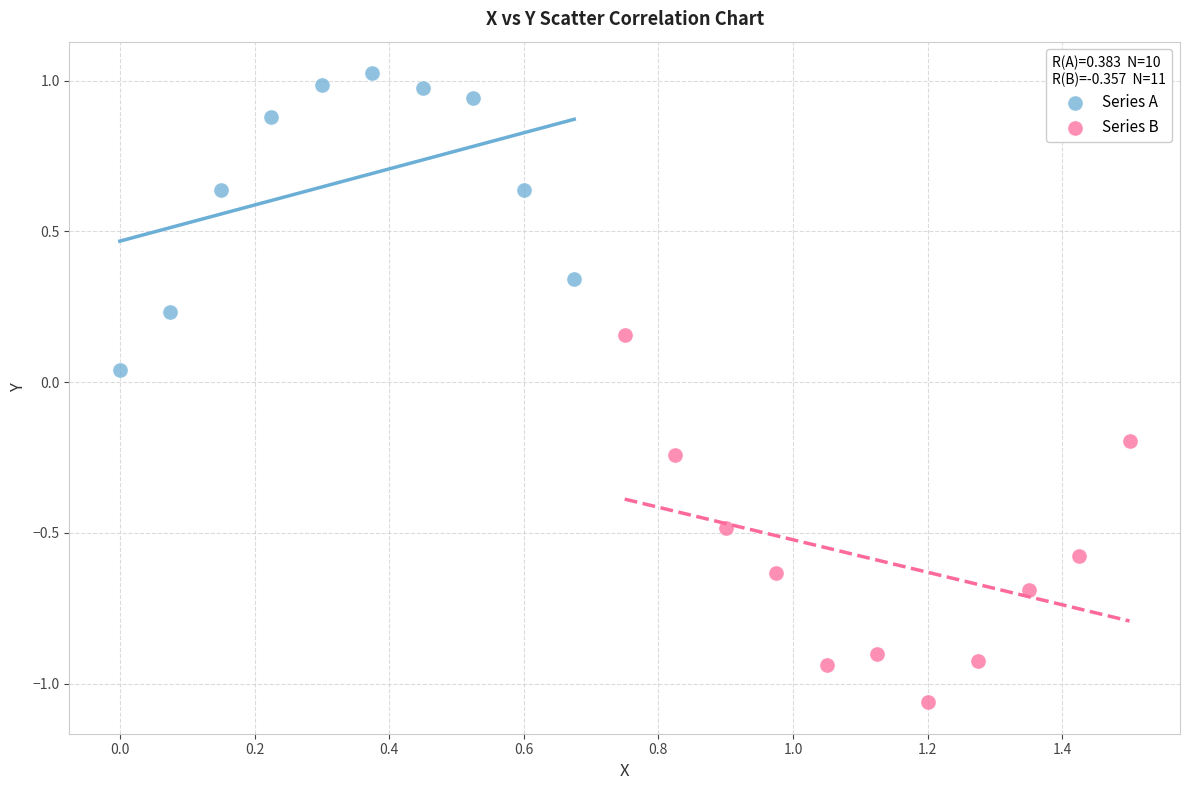

Which series contains the lowest Y value?

Series B